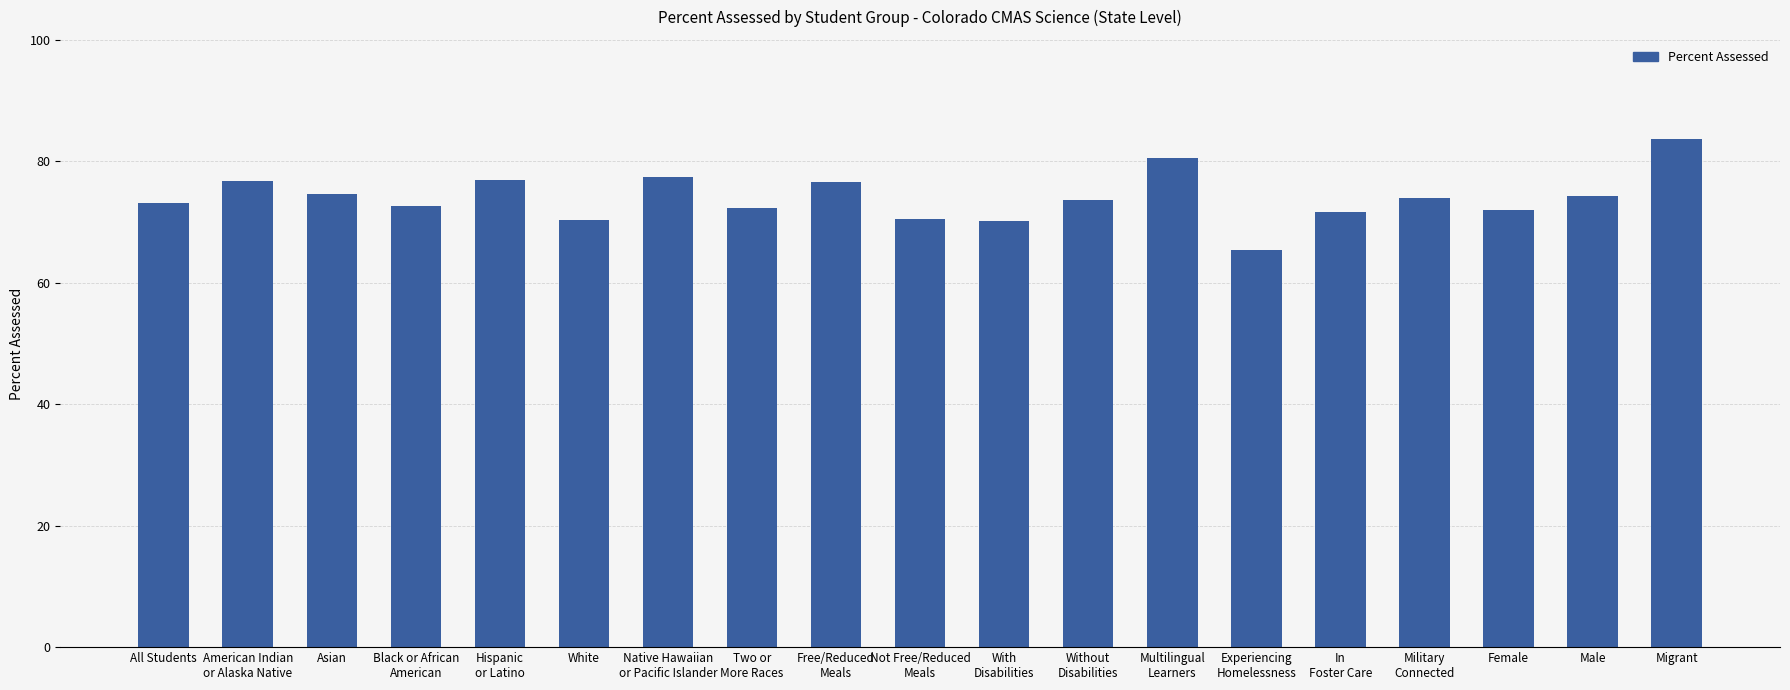

What is the difference between the maximum and minimum values?

18.2